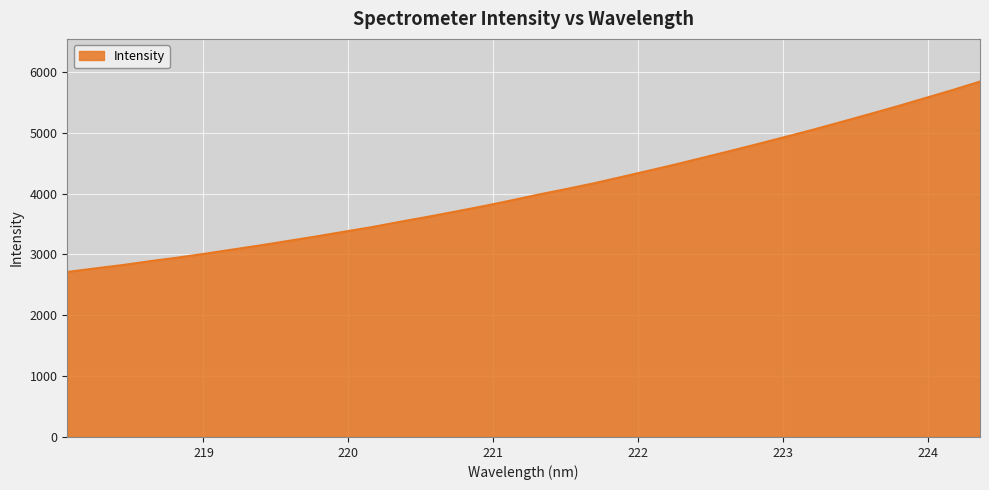

What is the greatest value displayed?

5843.5